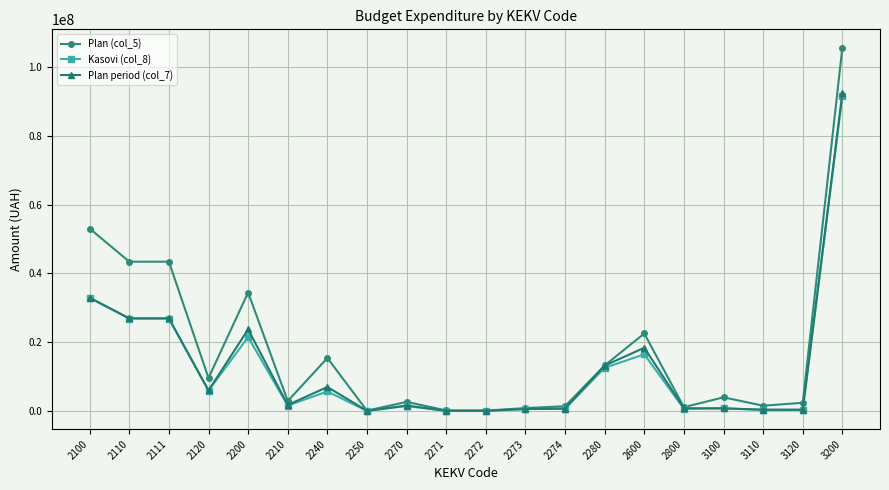

At which category is the sum across all series the highest?

3200